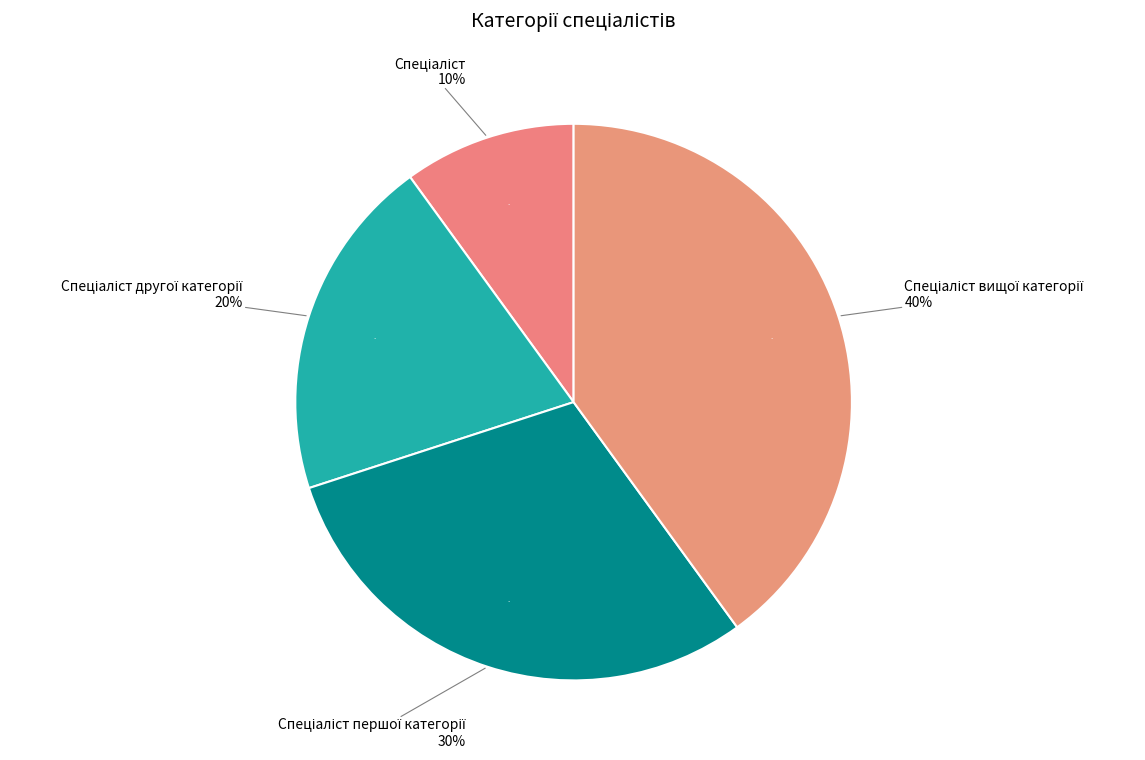

What is the total percentage of Спеціаліст вищої категорії and Спеціаліст другої категорії?

60.0%